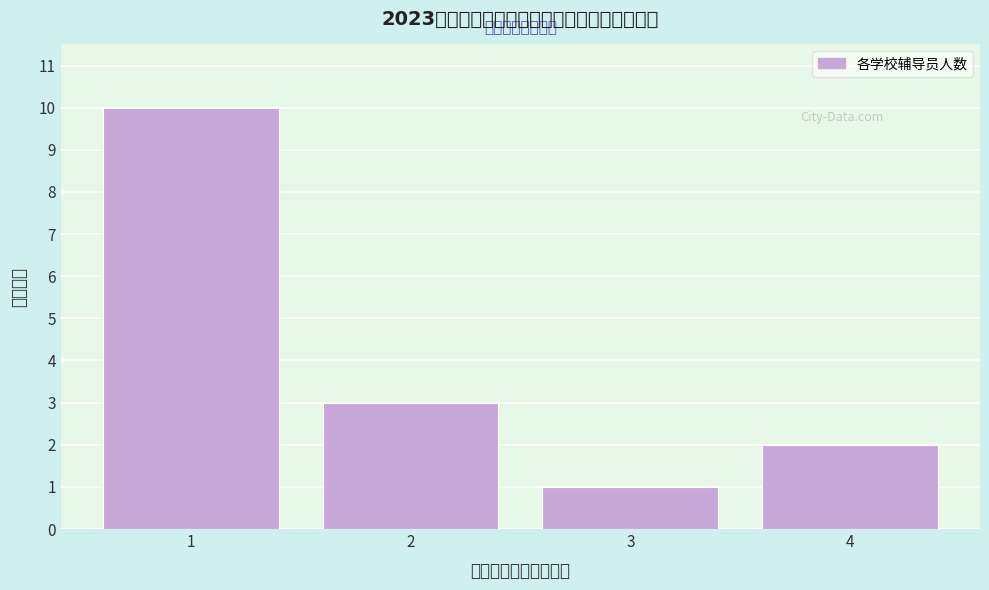

Reading left to right, transcribe all the data shown in this chart.

1=10	2=3	3=1	4=2